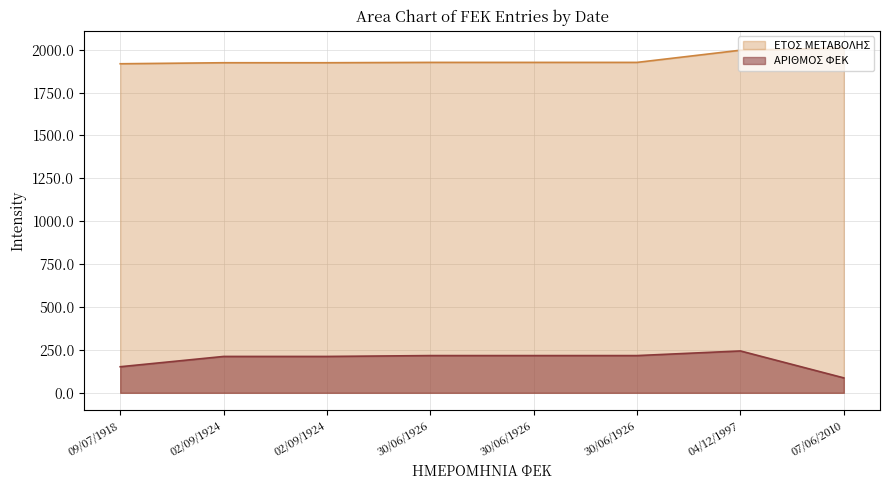

What is the minimum value shown in the chart?

87